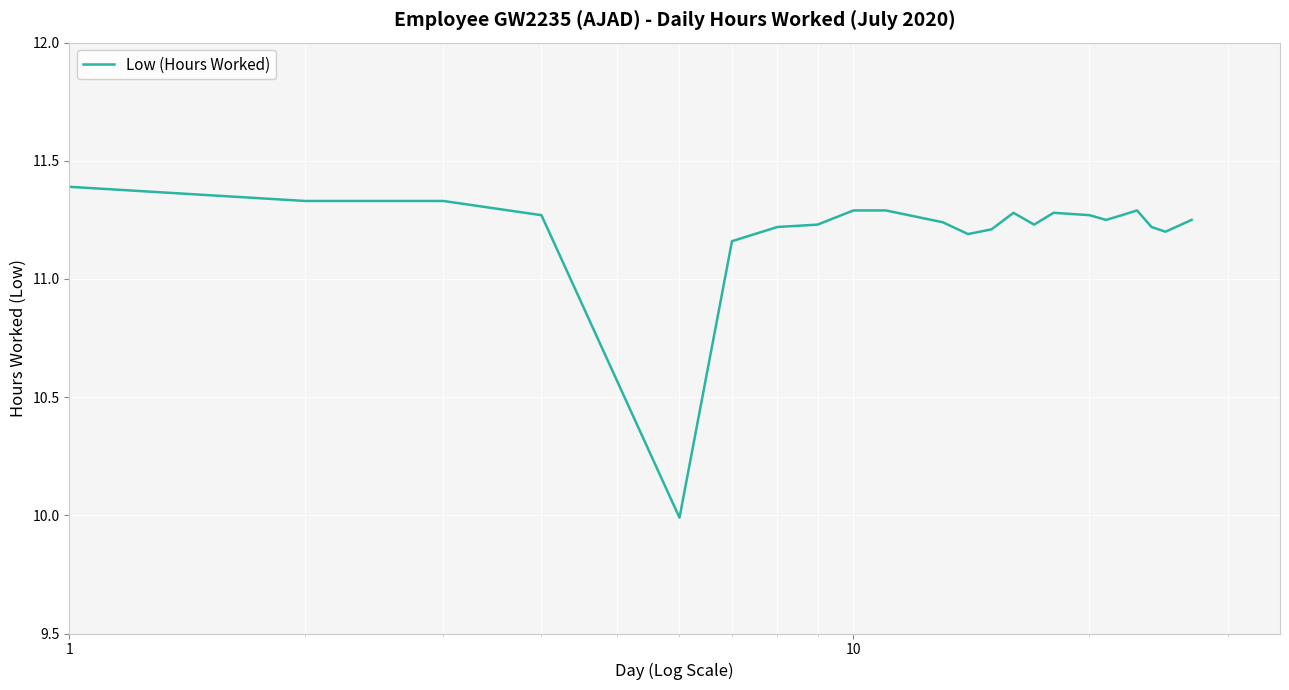

What is the difference between the maximum and minimum values?

1.4